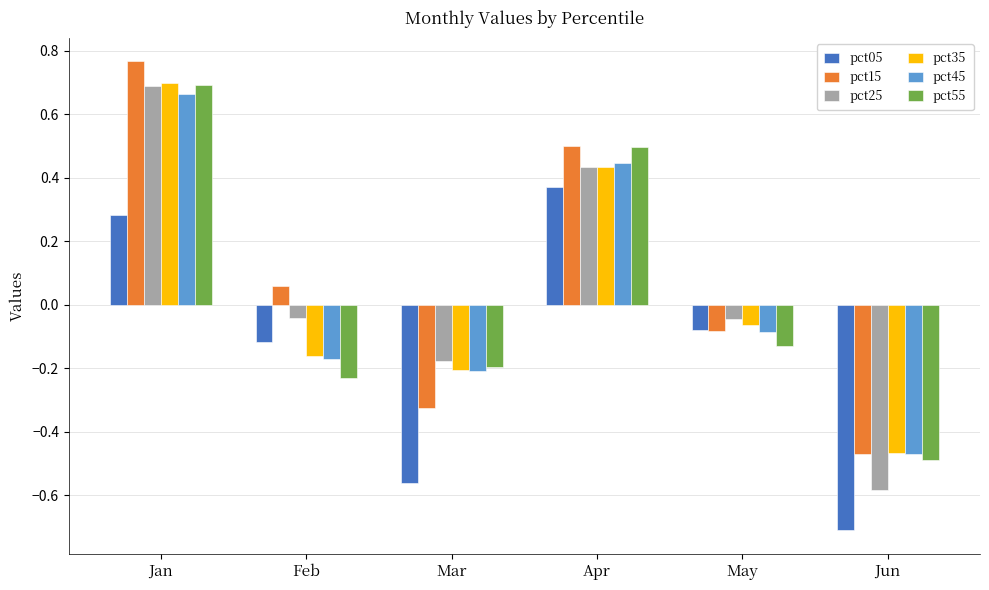

Which series has the widest spread of values?

pct25